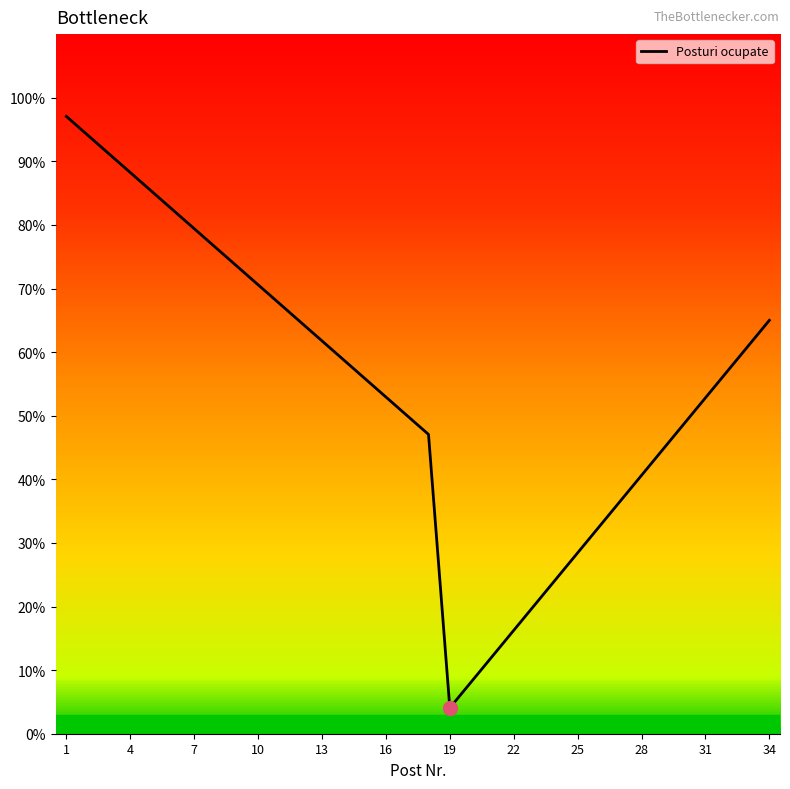

What is the label of the 7th point from the left?

7